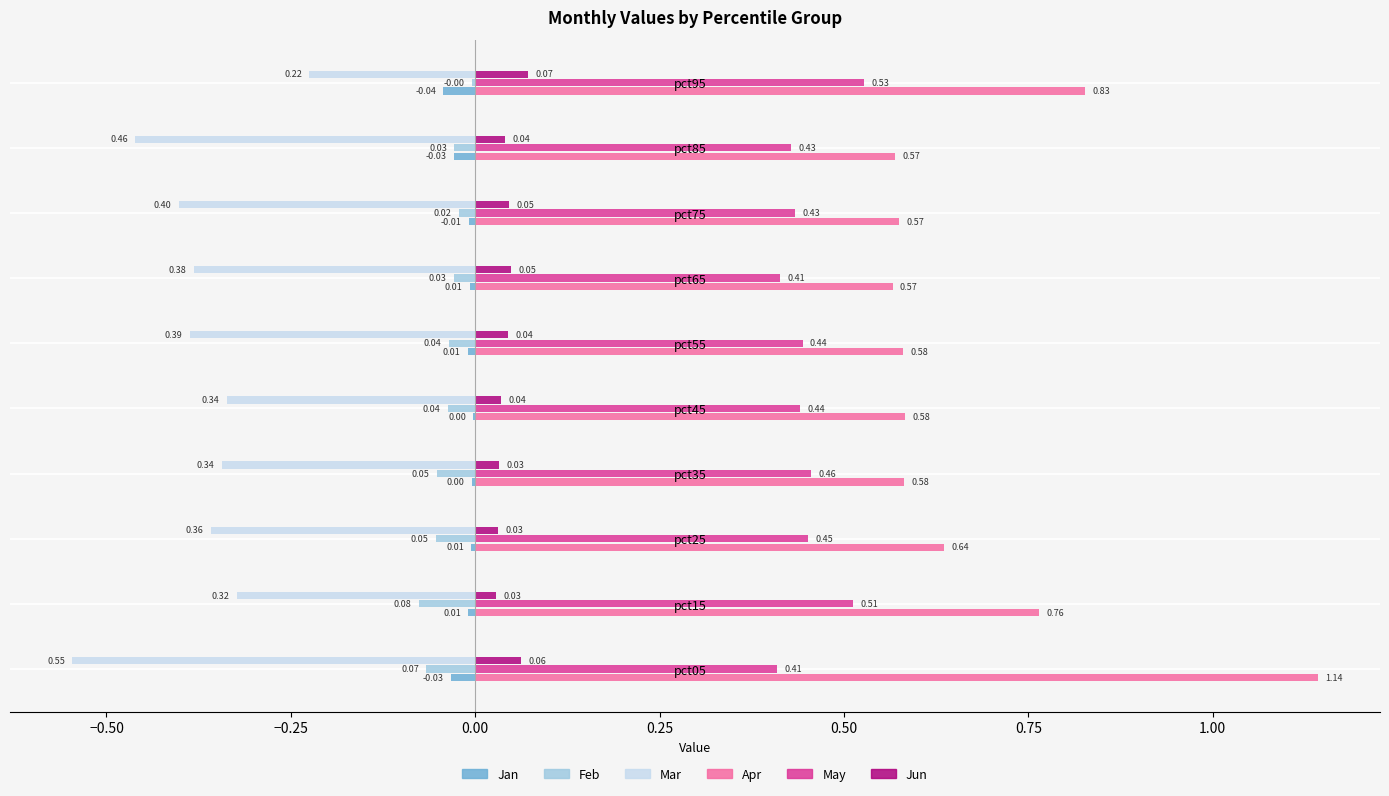

Is the value of Jan at pct25 greater than the value of Apr at pct35?

No